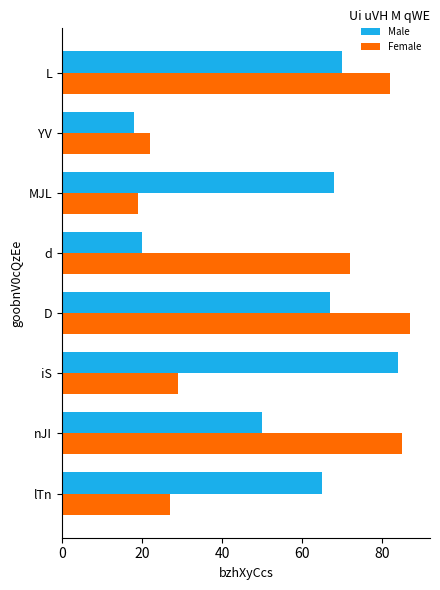

What is the difference between the maximum and minimum values in the Female series?

68